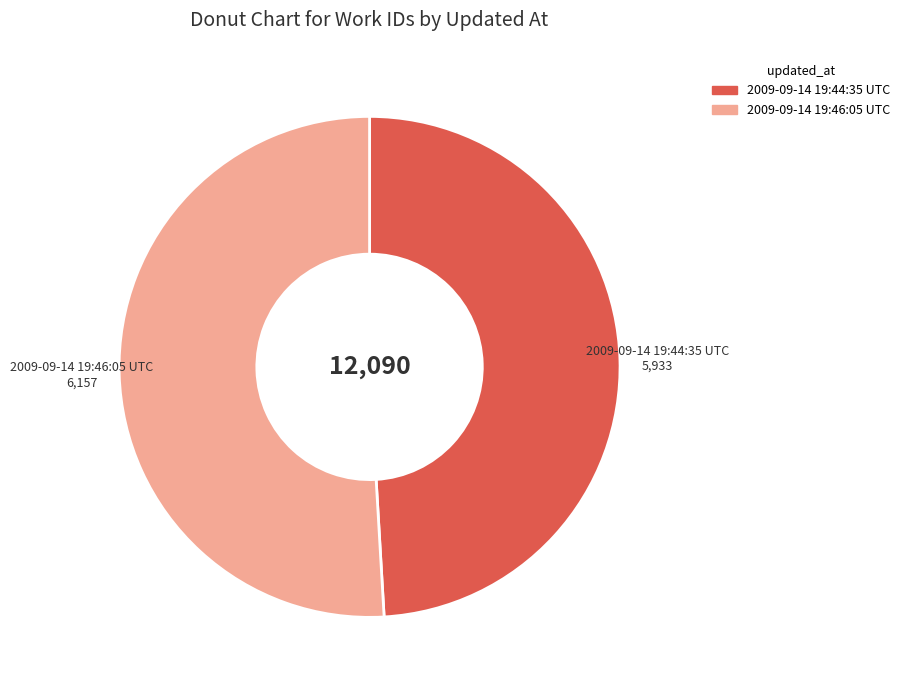

Is there a majority slice in this chart?

Yes